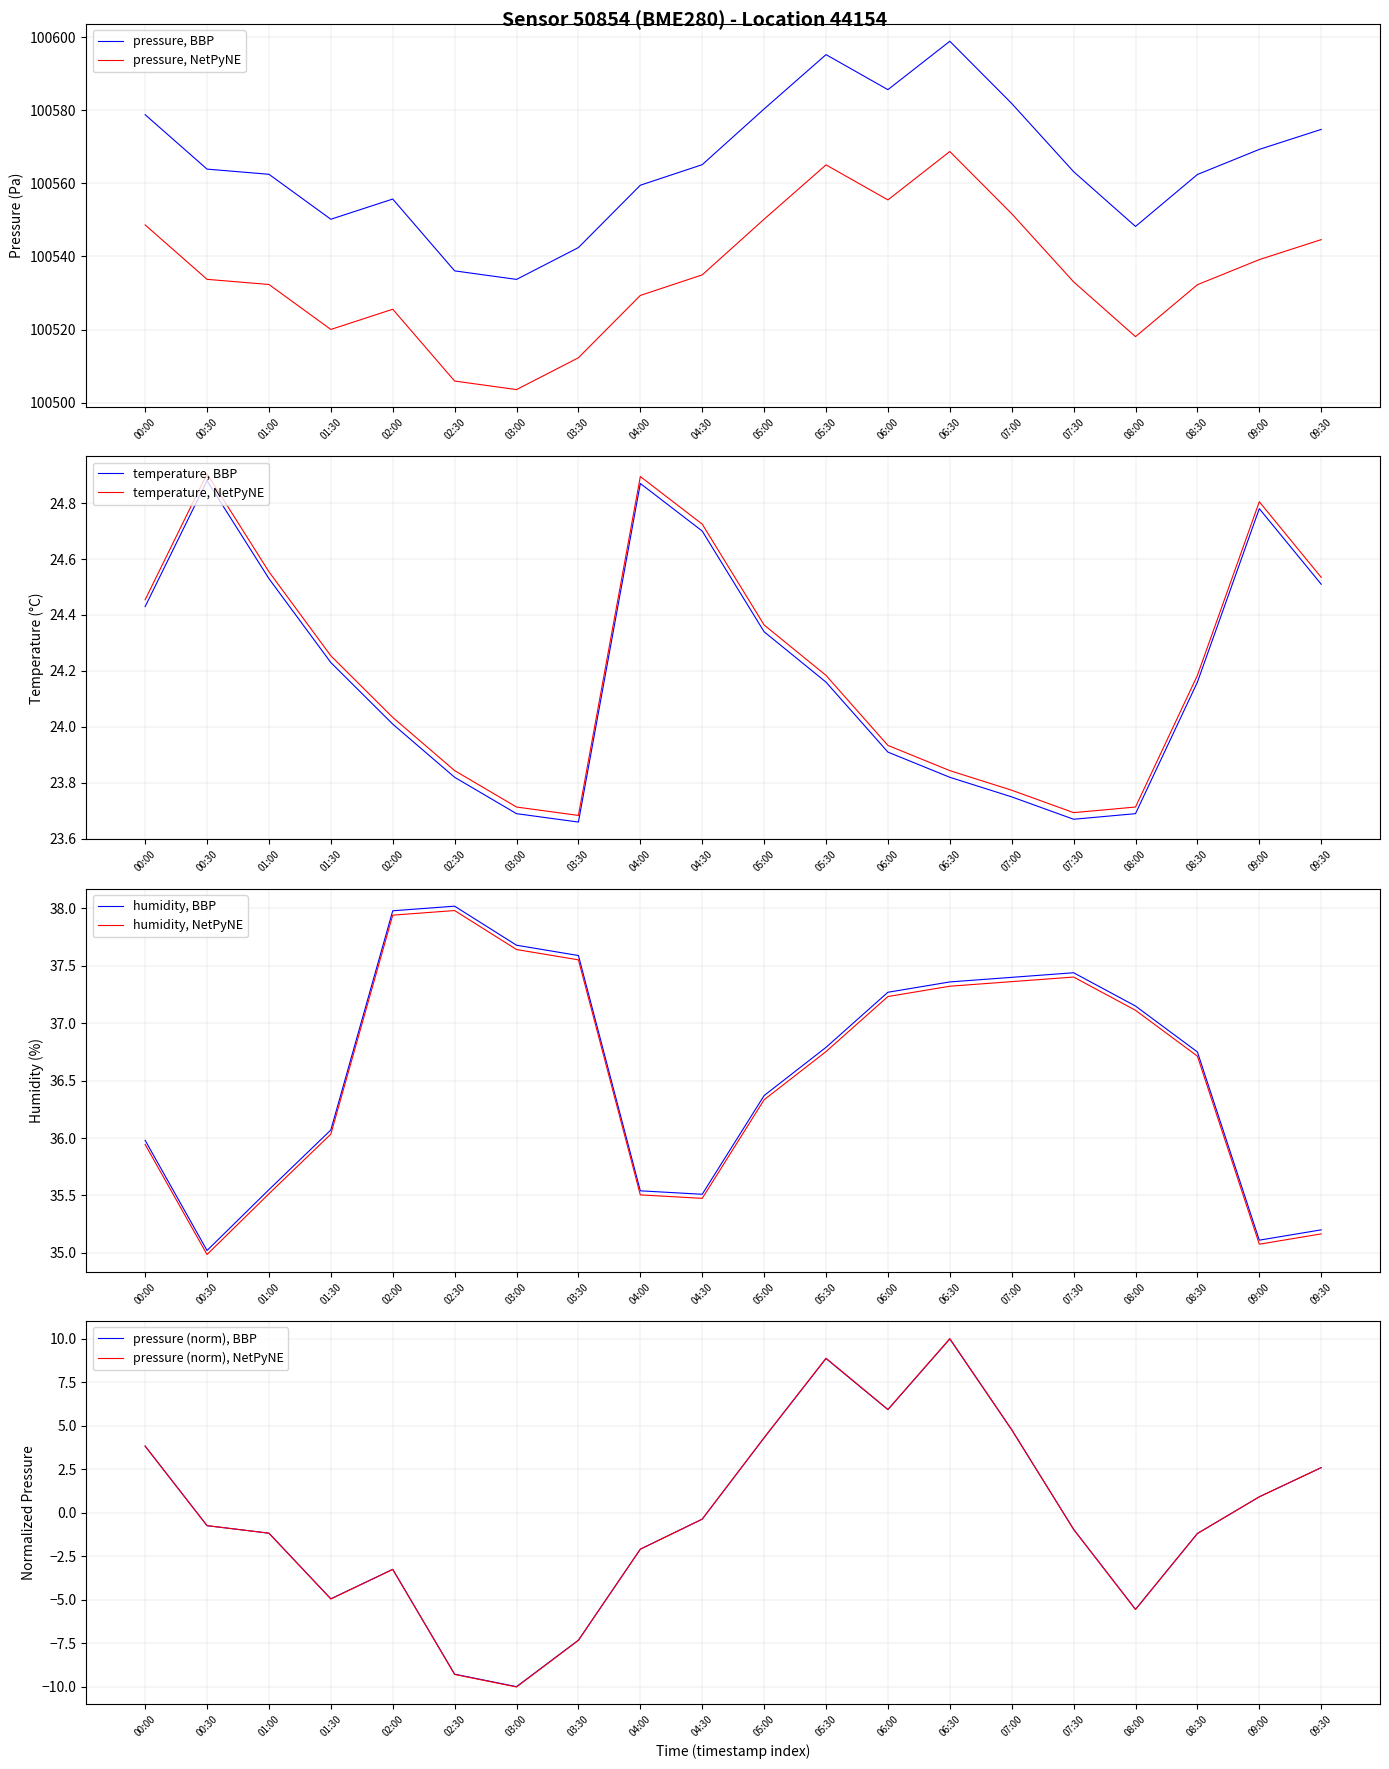

How many data points does each series have?

20